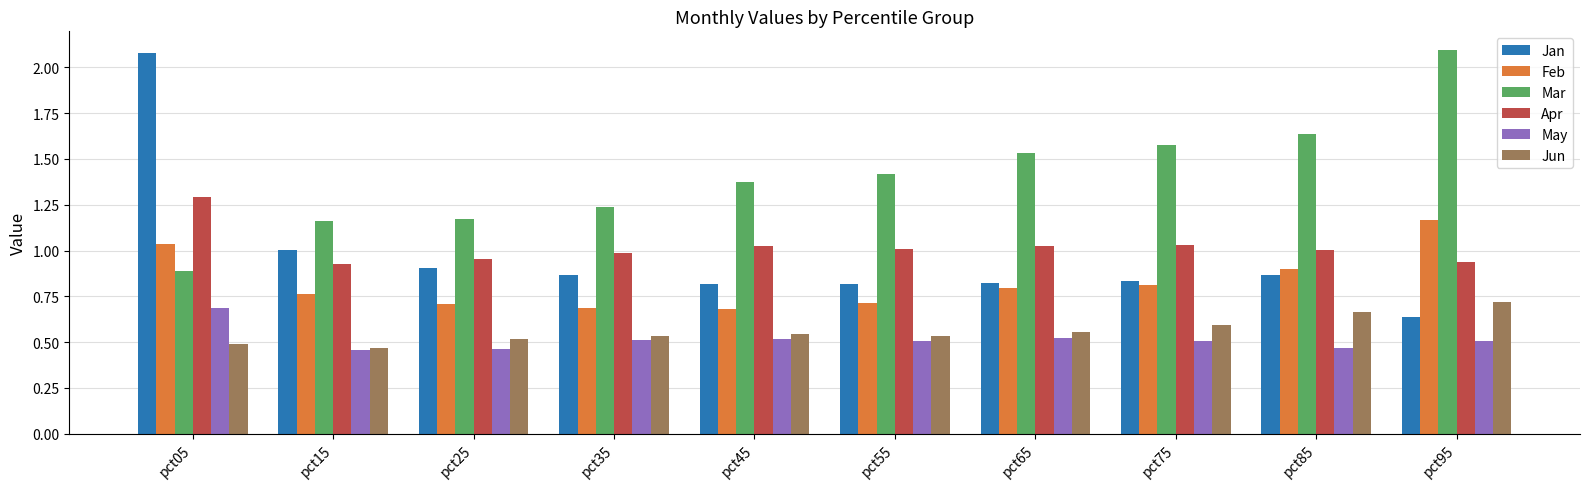

Which category has the highest value in the Apr series?

pct05